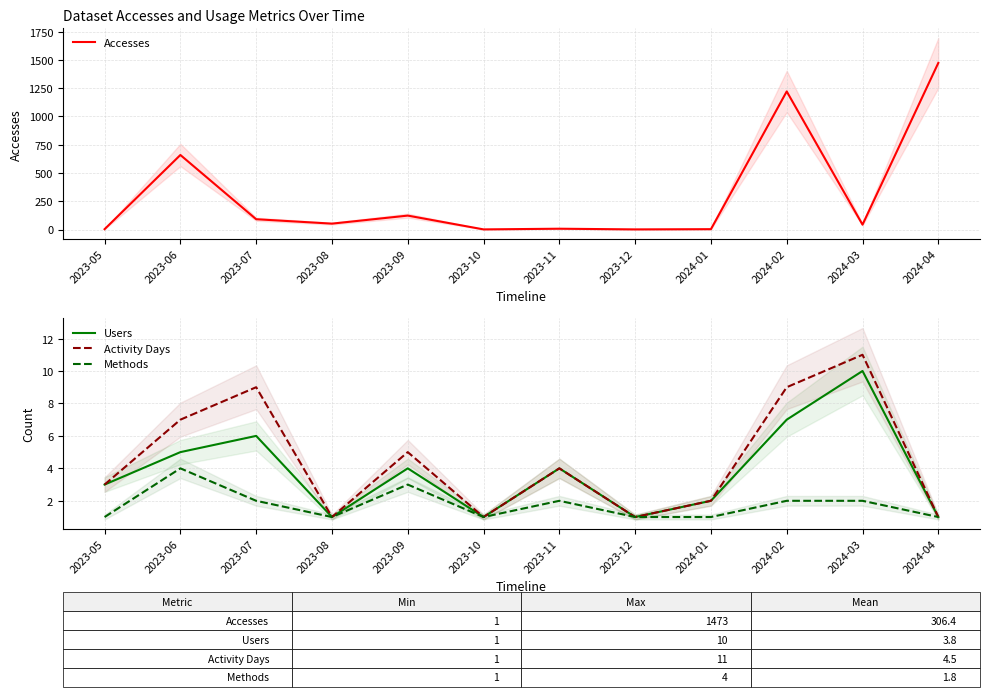

The Users series shows 4 at 2023-09. True or false?

True